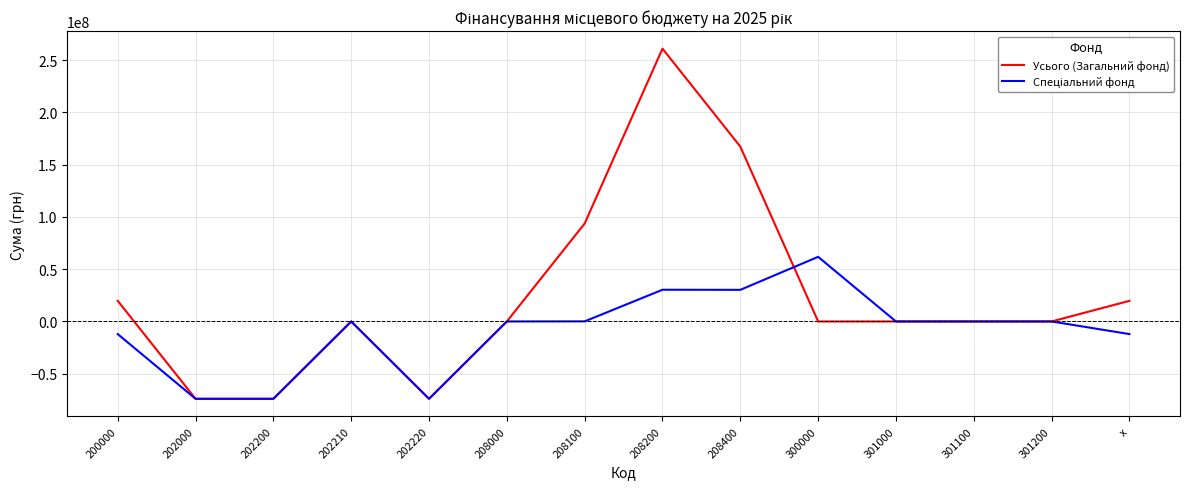

What is the smallest value displayed?

-74003061